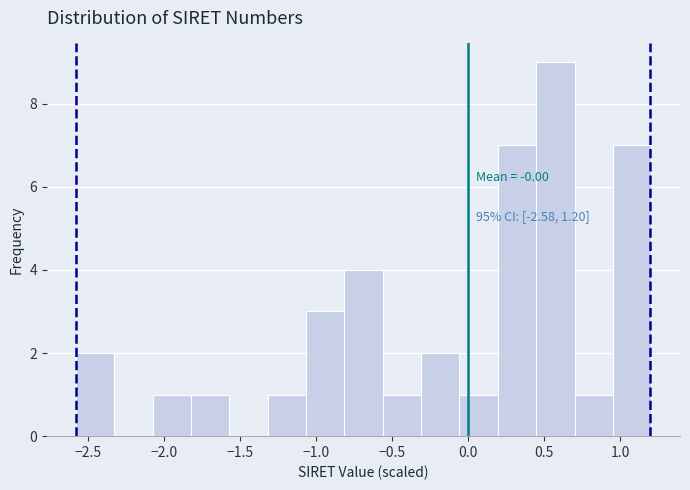

Which range on the x-axis has the tallest bar?

0.45 to 0.70